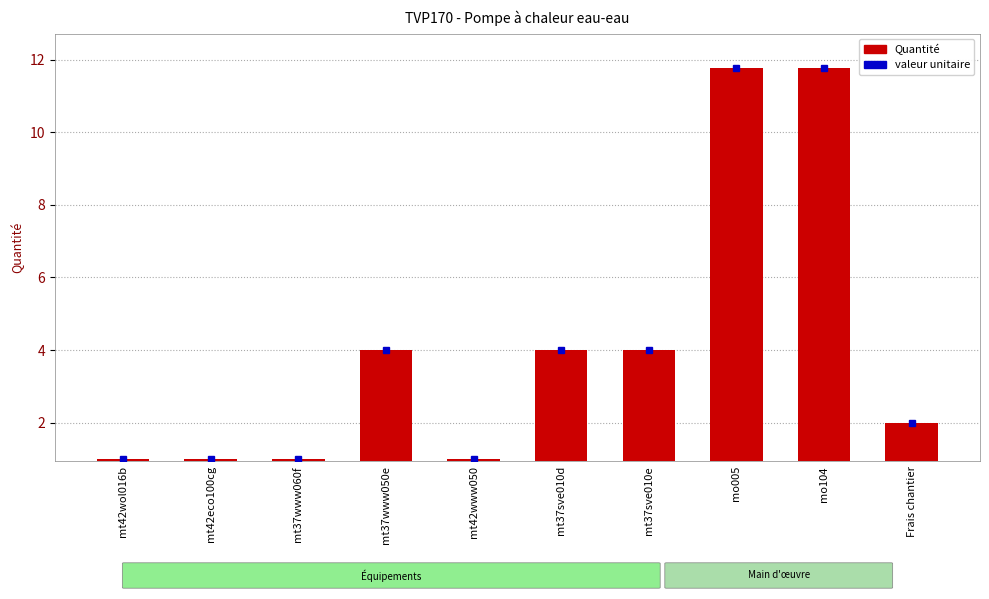

Rank the categories by value from lowest to highest.

mt42wol016b, mt42eco100cg, mt37www060f, mt42www050, Frais chantier, mt37www050e, mt37sve010d, mt37sve010e, mo005, mo104